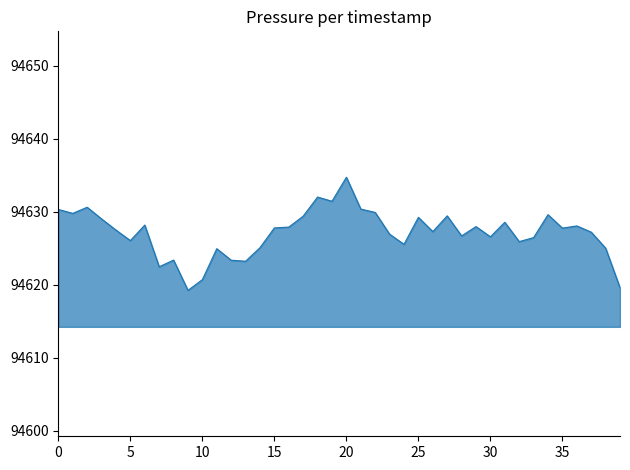

What is the difference between the maximum and minimum values?

15.5